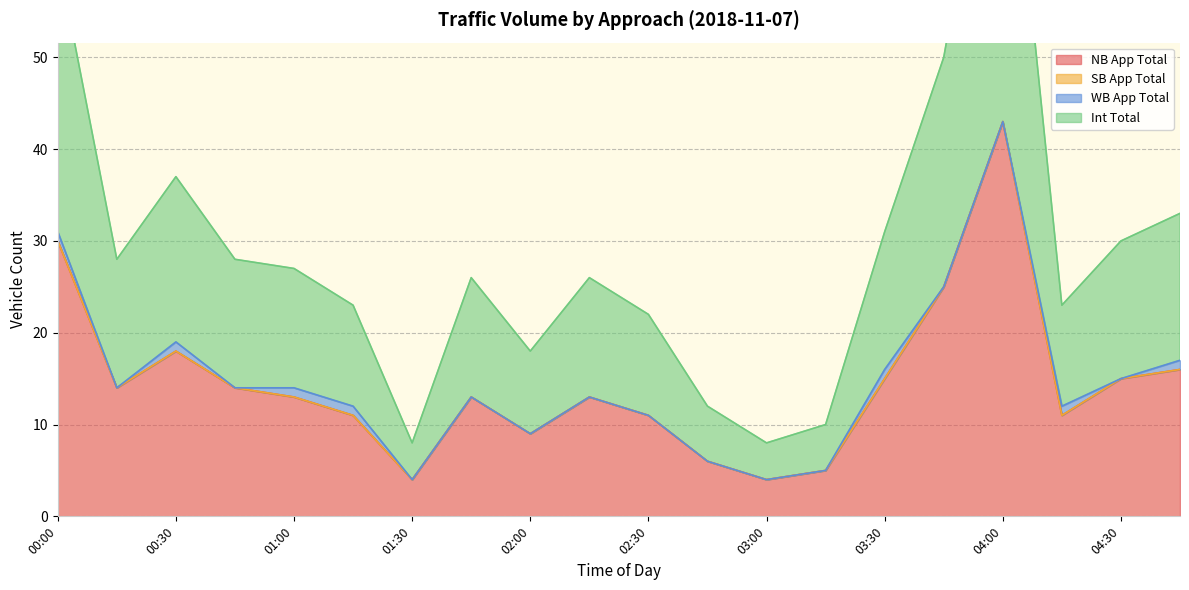

What is the value of the Int Total point at the 15th from the left?

15